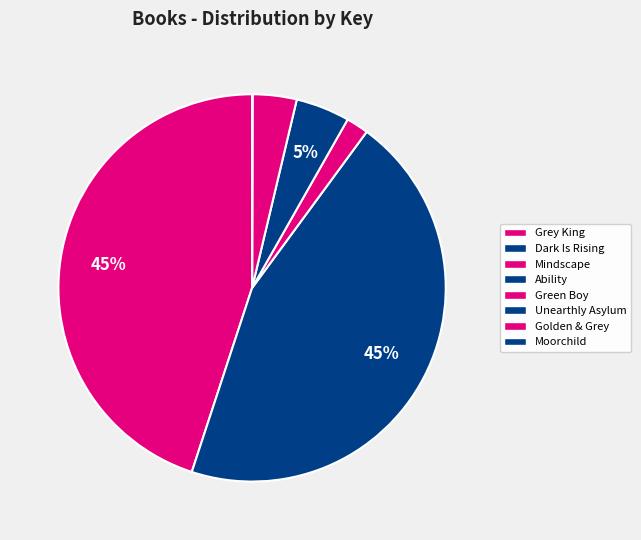

To the nearest percent, what is the difference between the largest and smallest slice percentages?

45%